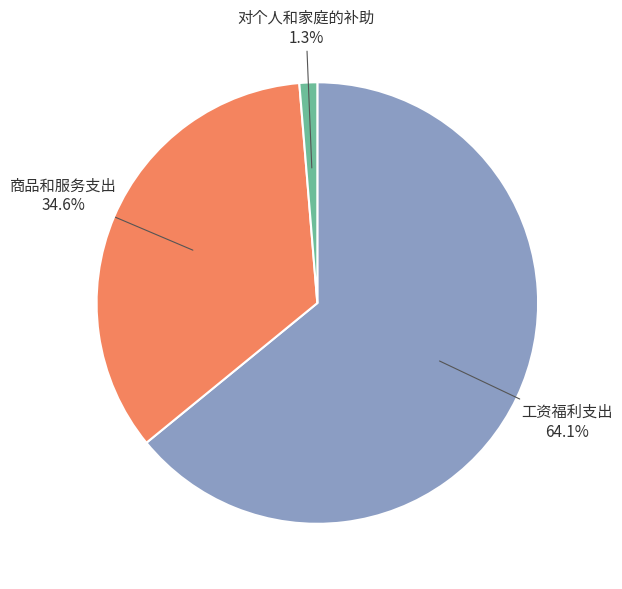

Count the number of slices in the pie.

3